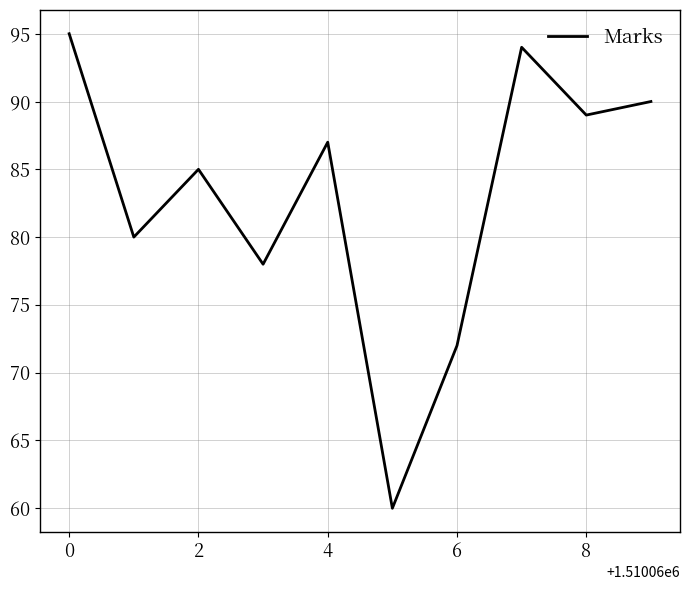

What is the smallest value displayed?

60